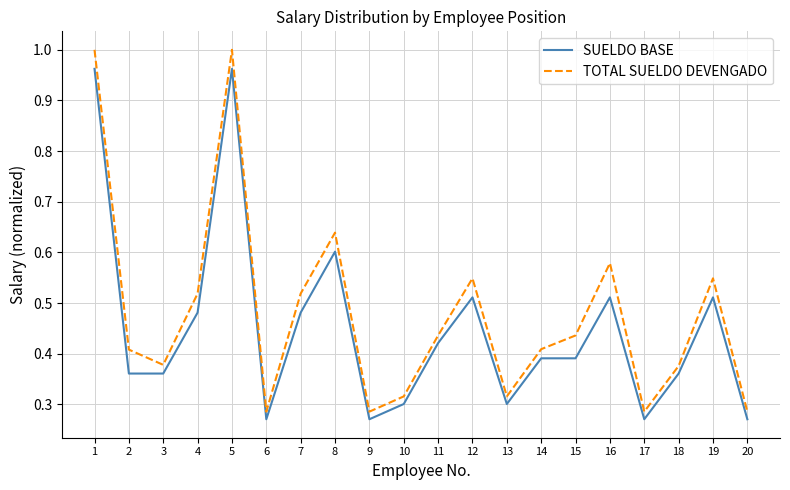

The value of SUELDO BASE at 9 is 0.3. True or false?

True